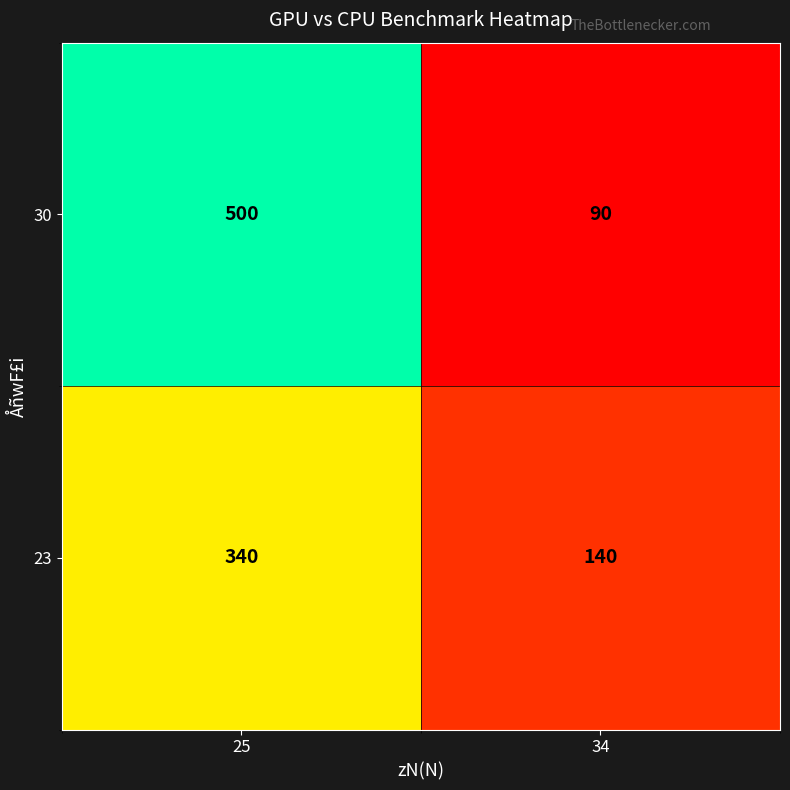

Is it true that 23 equals 552 at 25?

False